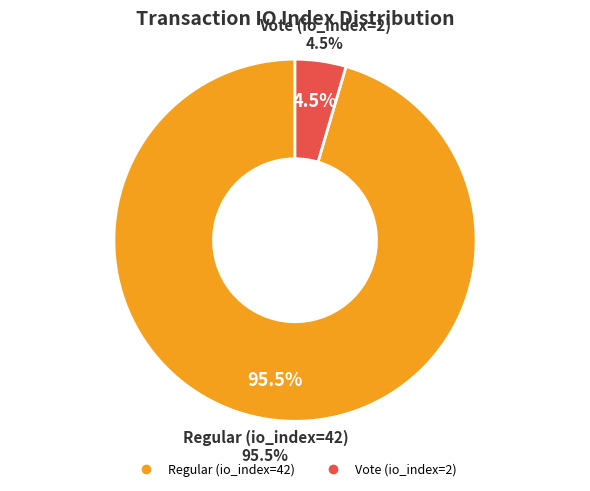

What is the largest slice in the pie chart?

Regular (io_index=42)